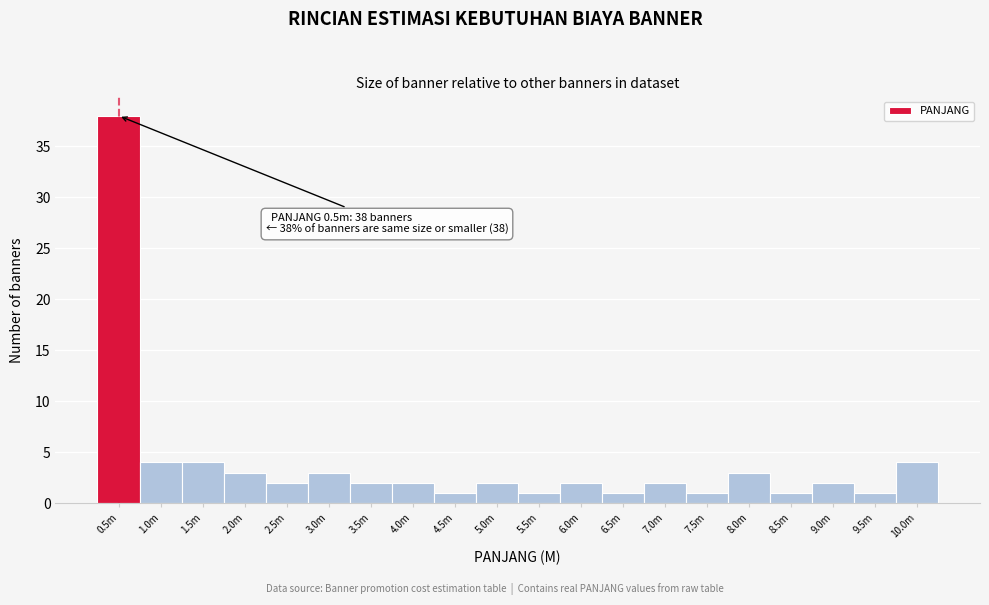

Reading left to right, list all the values displayed in this chart.

0.5m=38	1.0m=4	1.5m=4	2.0m=3	2.5m=2	3.0m=3	3.5m=2	4.0m=2	4.5m=1	5.0m=2	5.5m=1	6.0m=2	6.5m=1	7.0m=2	7.5m=1	8.0m=3	8.5m=1	9.0m=2	9.5m=1	10.0m=4